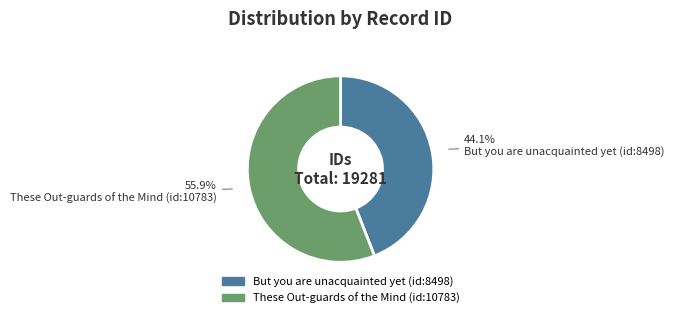

Combined, do These Out-guards of the Mind (id:10783) and But you are unacquainted yet (id:8498) account for over 50%?

Yes